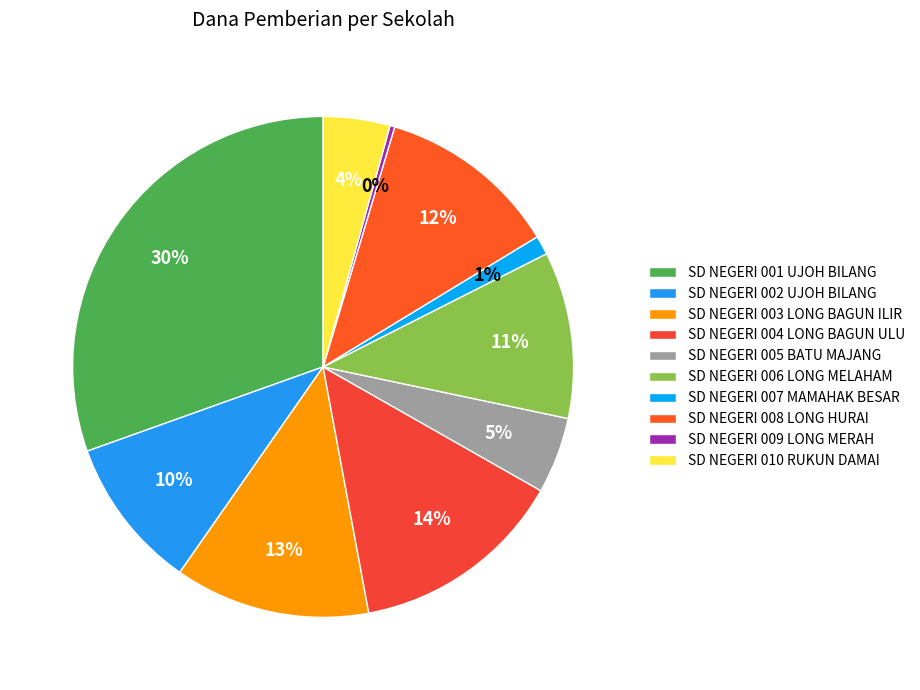

Does SD NEGERI 002 UJOH BILANG represent more than half of the total?

No